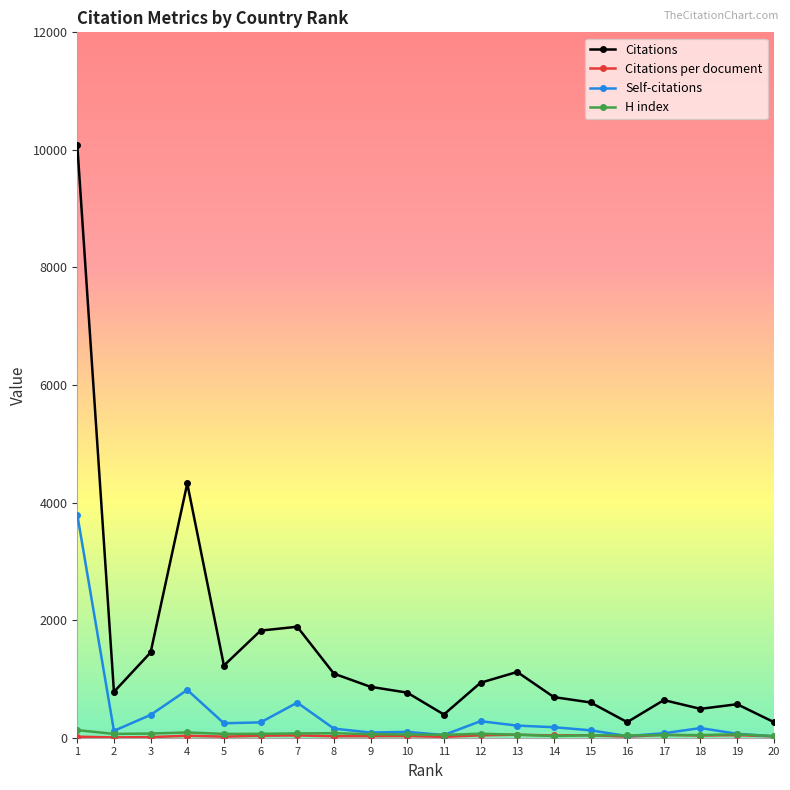

Which series has the largest range (max minus min)?

Citations